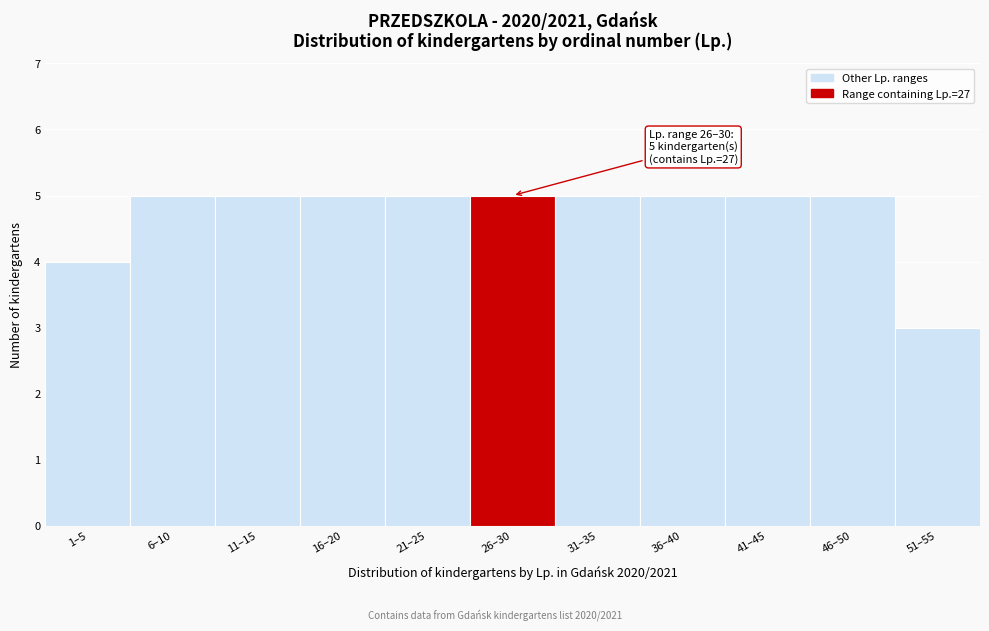

Reading right to left, list all the values displayed in this chart.

51–55=3	46–50=5	41–45=5	36–40=5	31–35=5	26–30=5	21–25=5	16–20=5	11–15=5	6–10=5	1–5=4